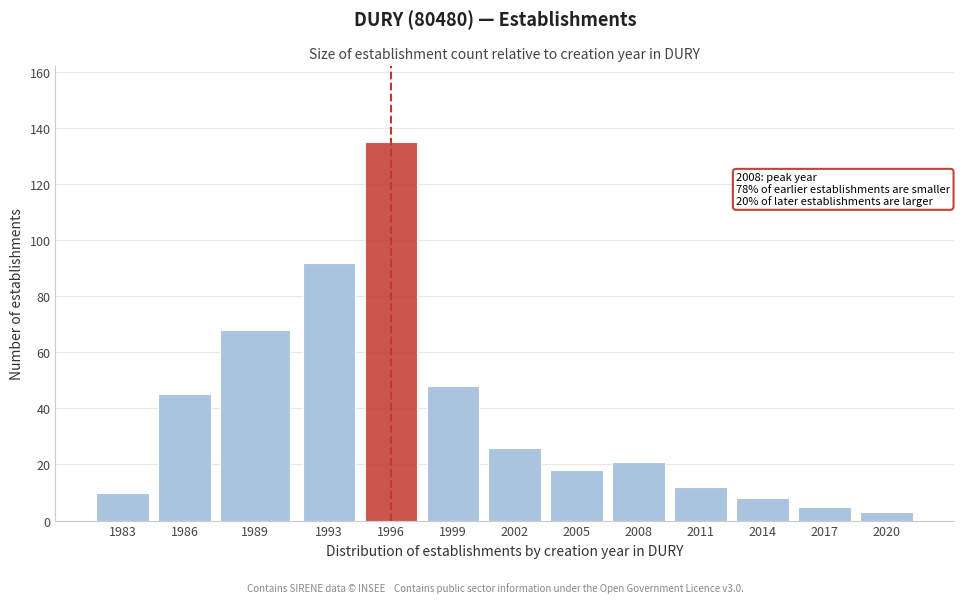

Reading right to left, transcribe all the data shown in this chart.

2020=3	2017=5	2014=8	2011=12	2008=21	2005=18	2002=26	1999=48	1996=135	1993=92	1989=68	1986=45	1983=10